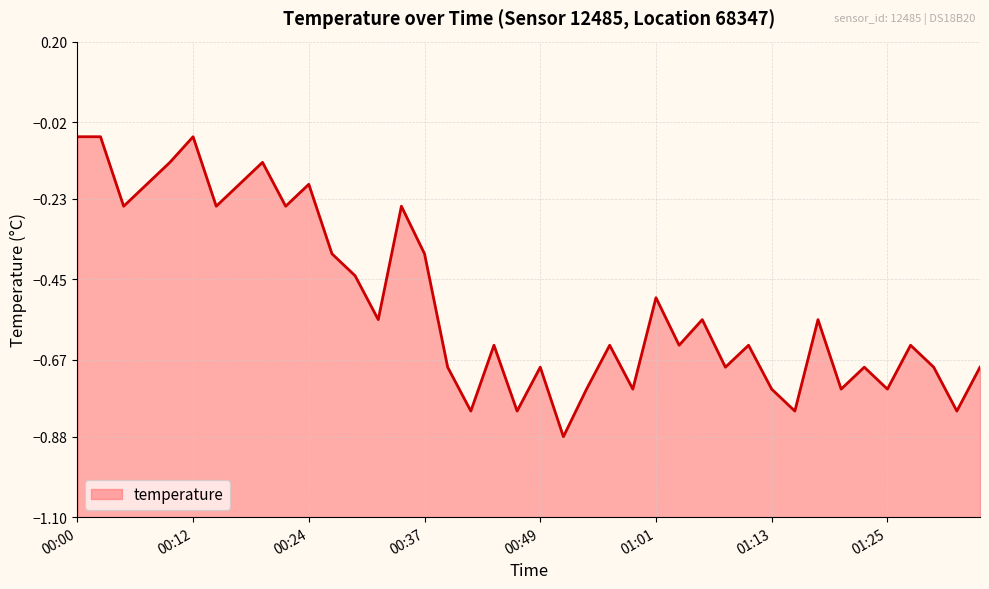

Reading left to right, list all the values displayed in this chart.

-0.1	-0.1	-0.2	-0.2	-0.1	-0.1	-0.2	-0.2	-0.1	-0.2	-0.2	-0.4	-0.4	-0.6	-0.2	-0.4	-0.7	-0.8	-0.6	-0.8	-0.7	-0.9	-0.8	-0.6	-0.8	-0.5	-0.6	-0.6	-0.7	-0.6	-0.8	-0.8	-0.6	-0.8	-0.7	-0.8	-0.6	-0.7	-0.8	-0.7